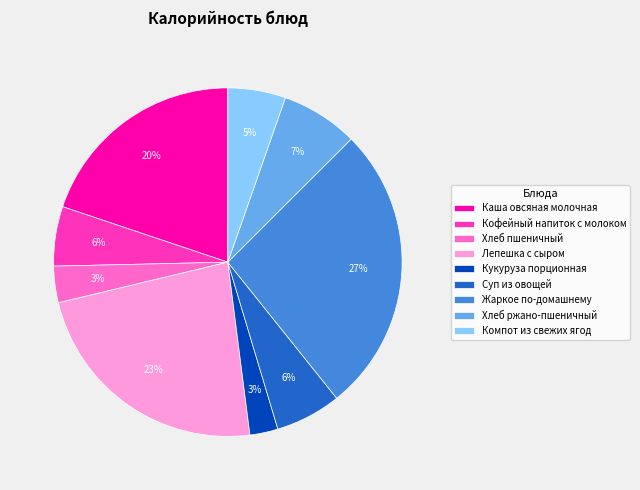

Which slice is the largest?

Жаркое по-домашнему